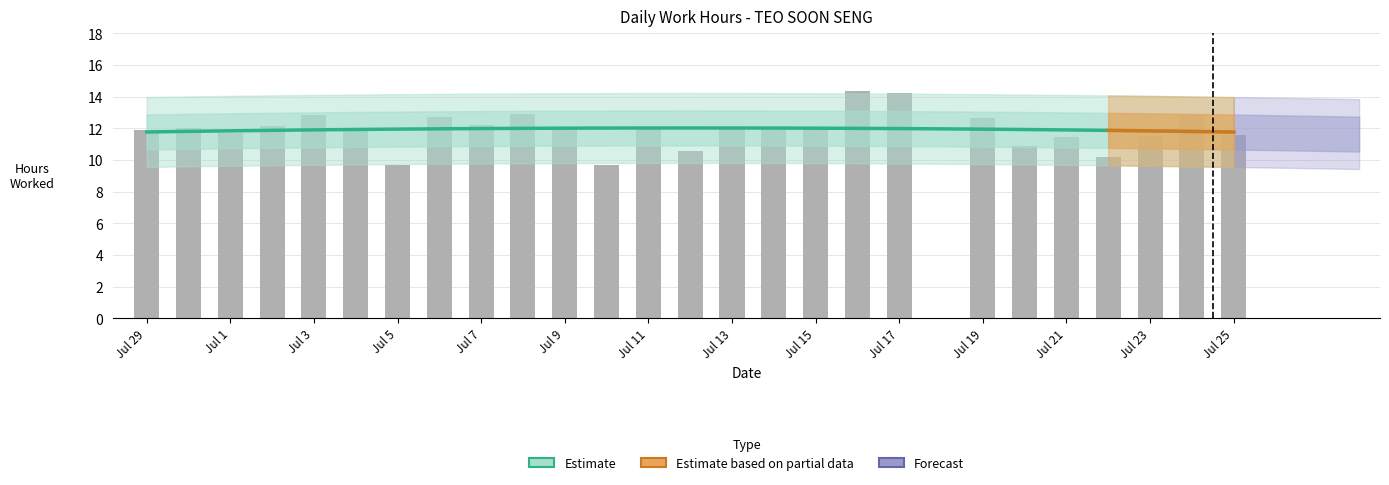

What position from the left is 14?

16